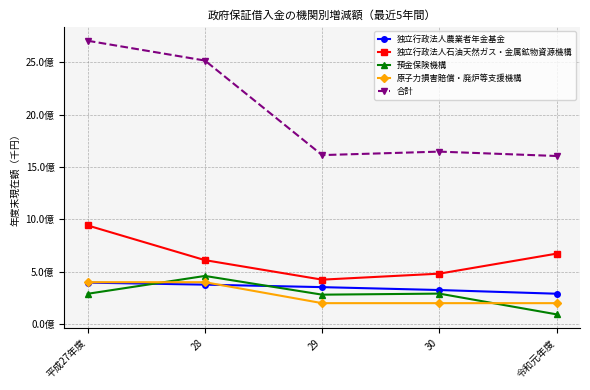

True or false: 預金保険機構 and 独立行政法人石油天然ガス・金属鉱物資源機構 intersect in this chart.

False